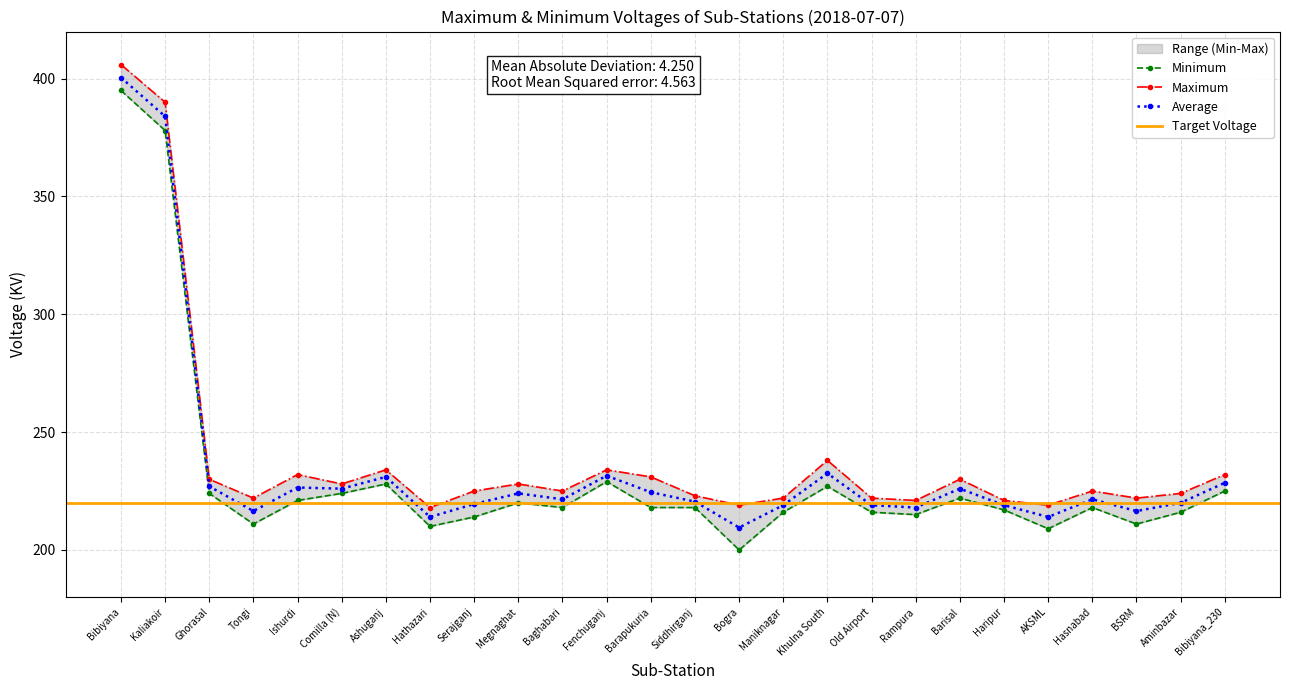

Which series changed the most between Hathazari and Megnaghat?

Maximum Voltage